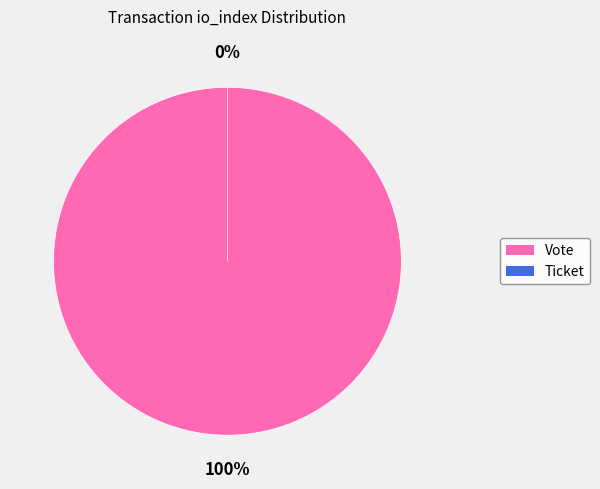

What percentage is the Vote slice, to the nearest percent?

100%